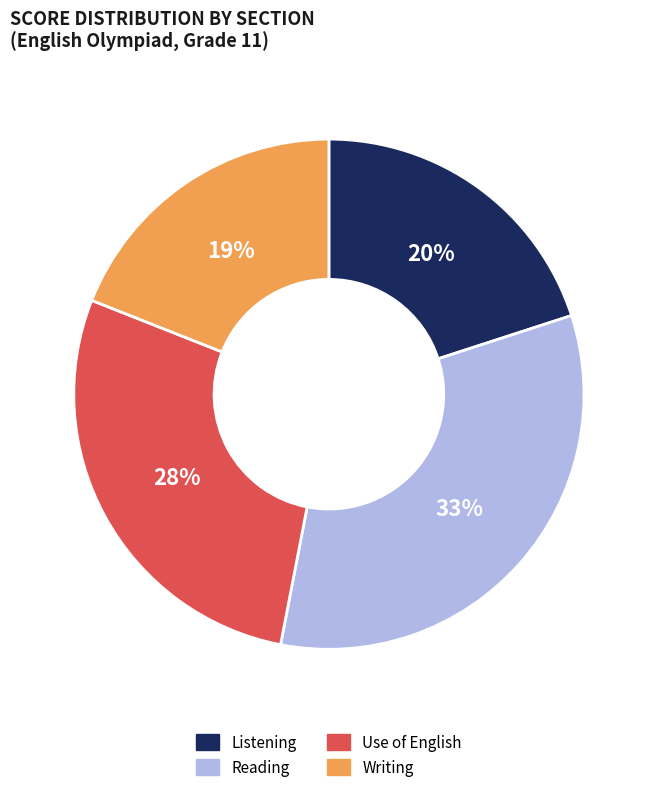

Do Writing and Listening together represent more than half of the pie?

No